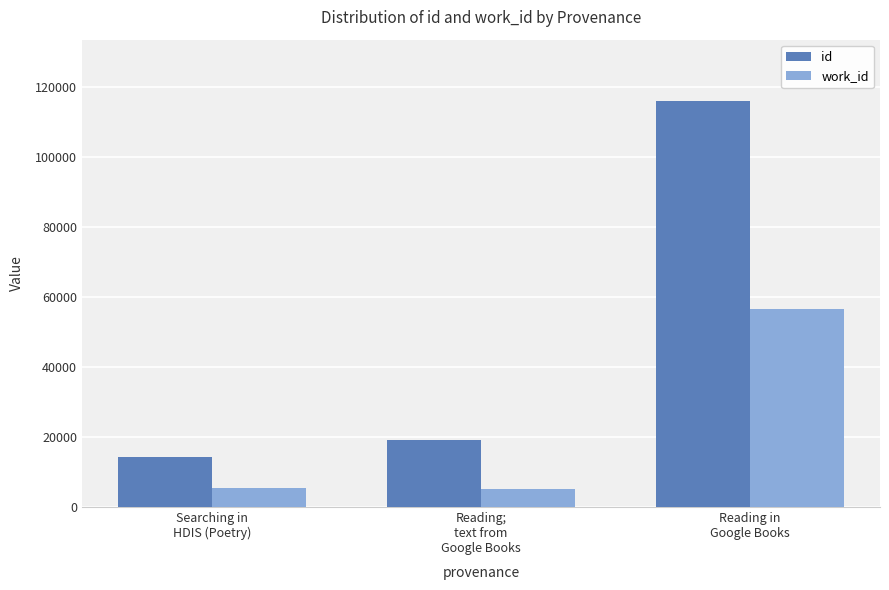

What is the difference between the second highest and minimum values in the id series?

4811